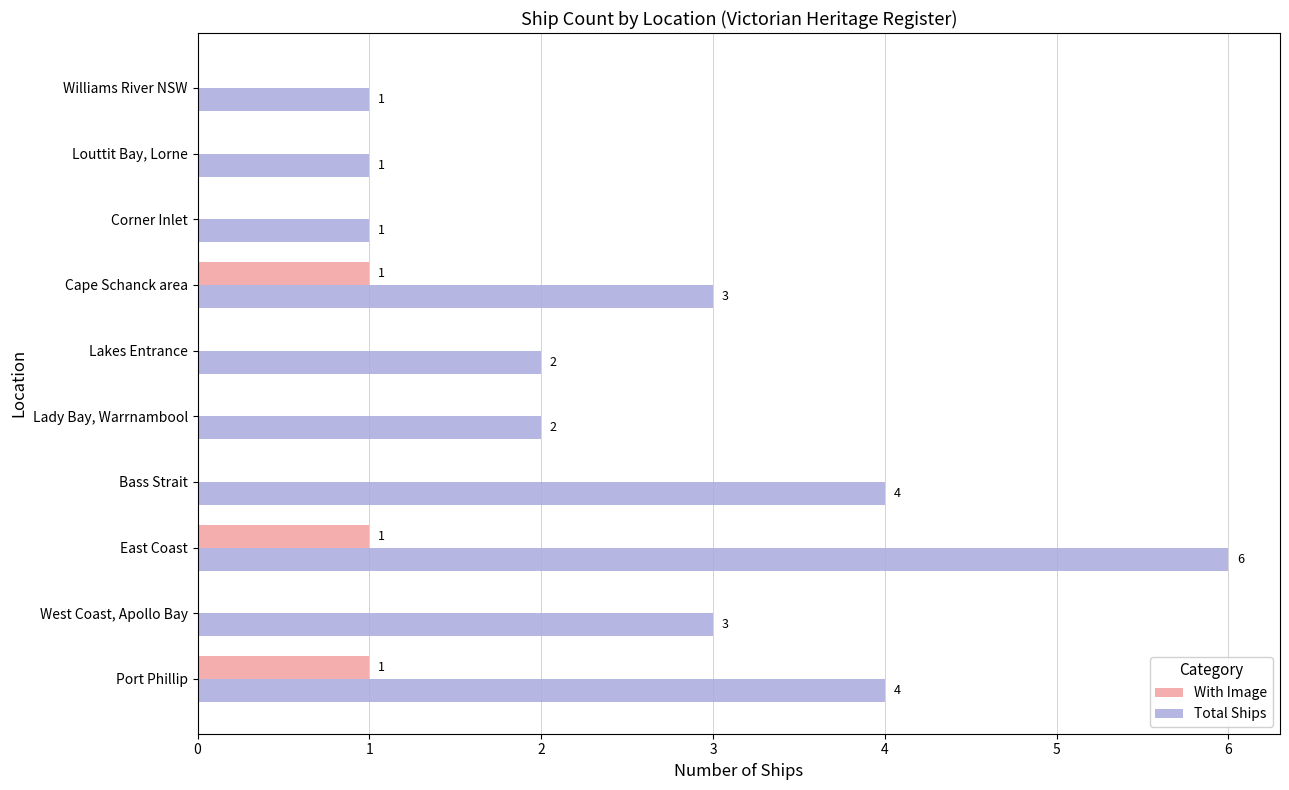

What is the sum of all With Image values?

3